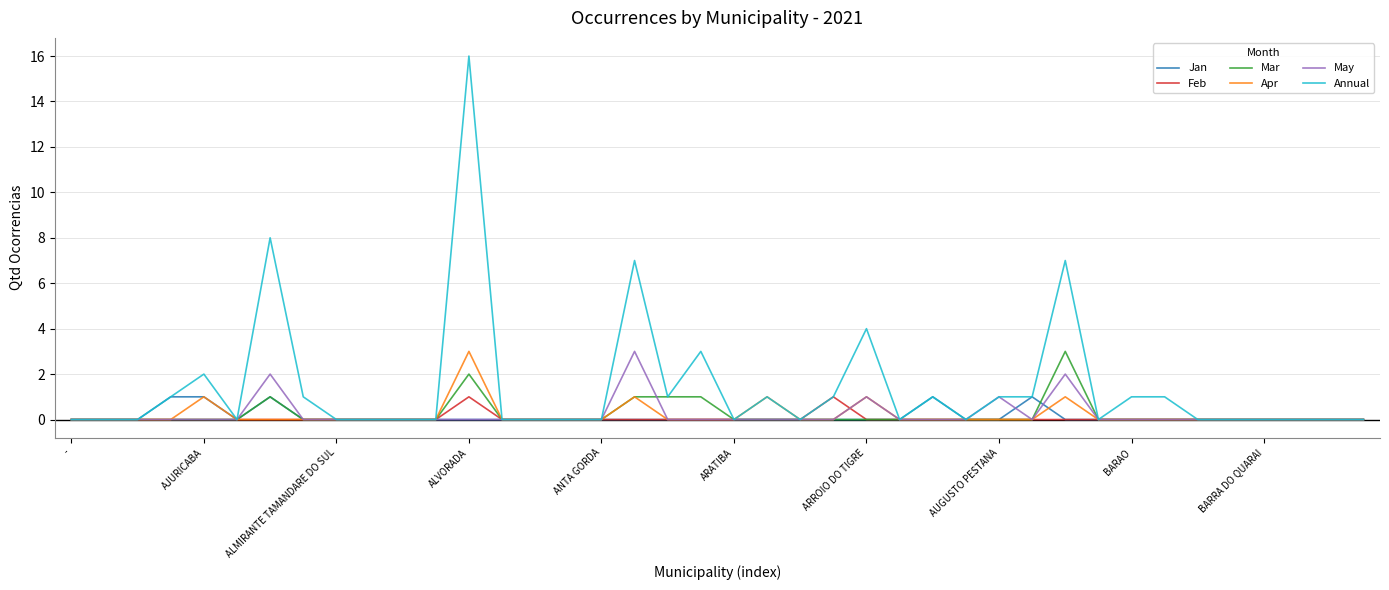

Which series has the largest range (max minus min)?

Annual